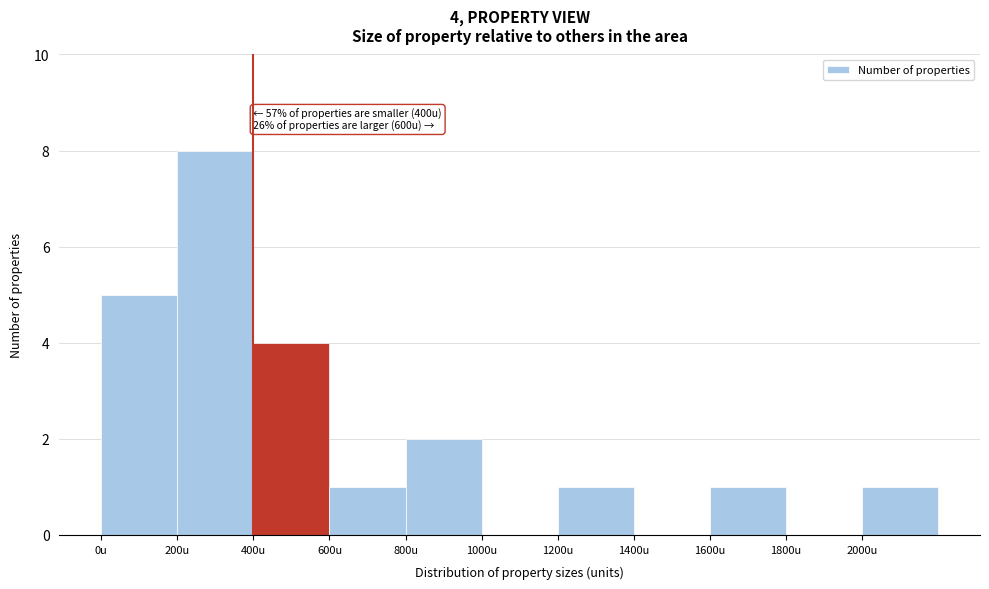

Over which range of the x-axis is the bar tallest?

200 to 400